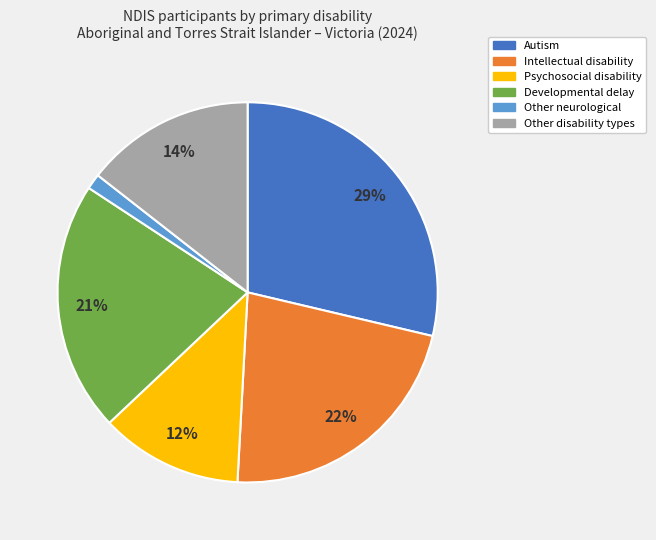

Is it true that Autism is 21% of the pie?

False